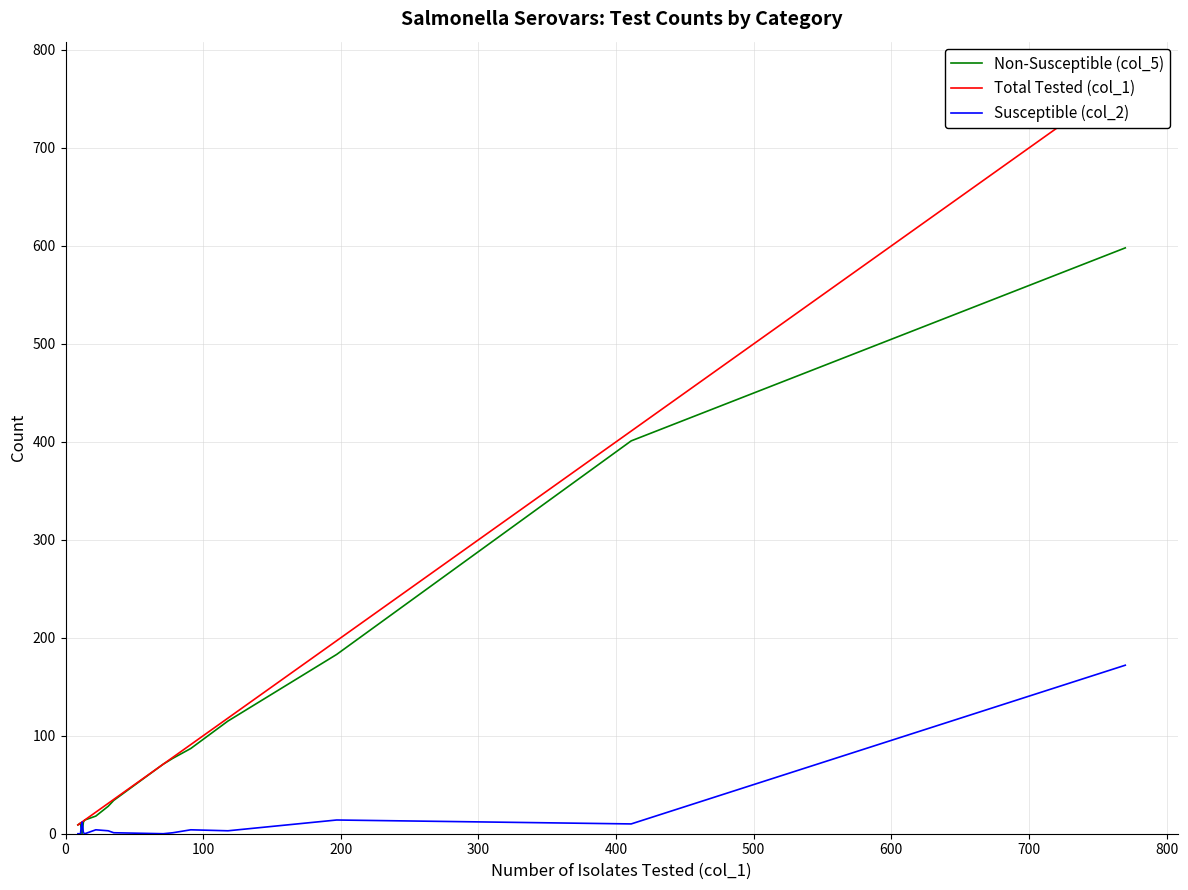

What are all the series names shown in the legend?

Non-Susceptible (col_5), Total Tested (col_1), Susceptible (col_2)